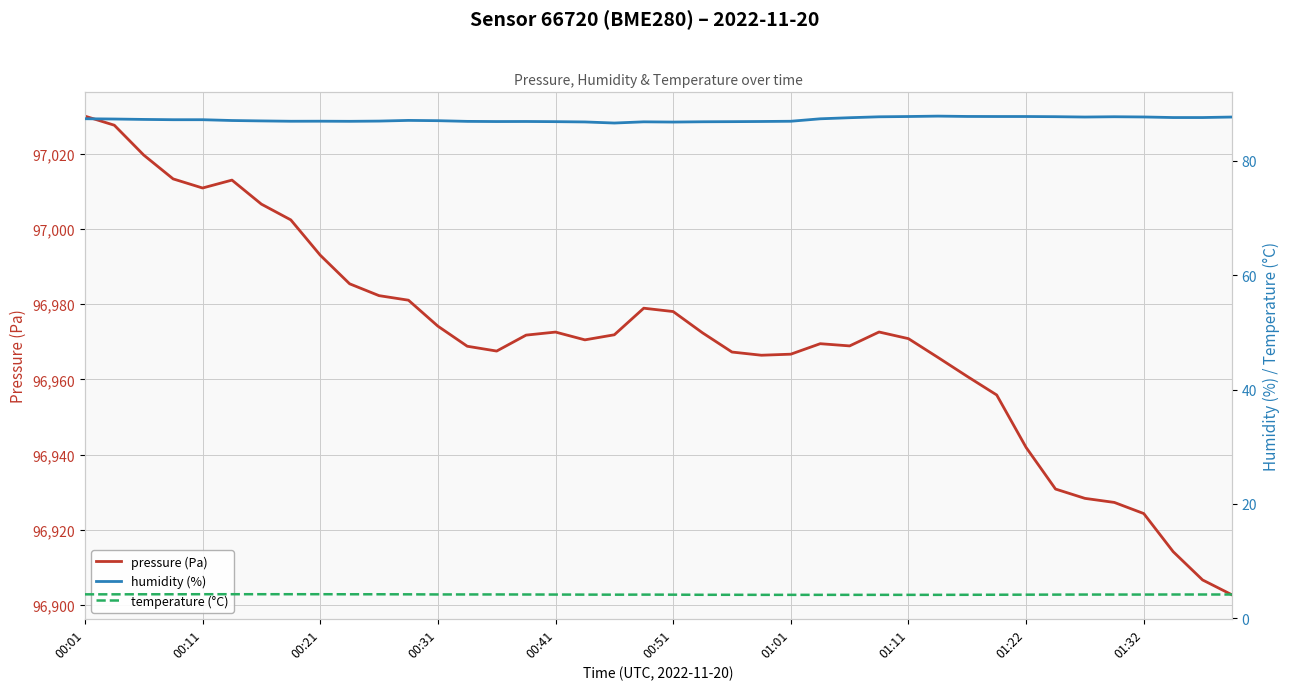

The value of pressure (Pa) at 00:31 is 96974.2. True or false?

True